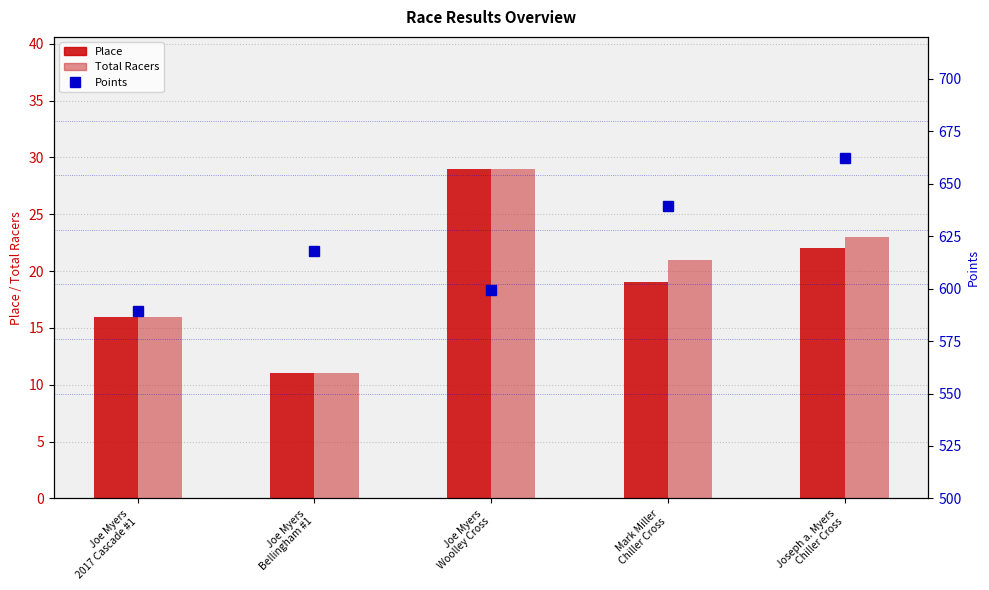

Reading right to left, extract all data points from this chart.

Place: 22.0	19.0	29.0	11.0	16.0
Total Racers: 23.0	21.0	29.0	11.0	16.0
Points: 662.3	639.3	599.3	618.0	589.4